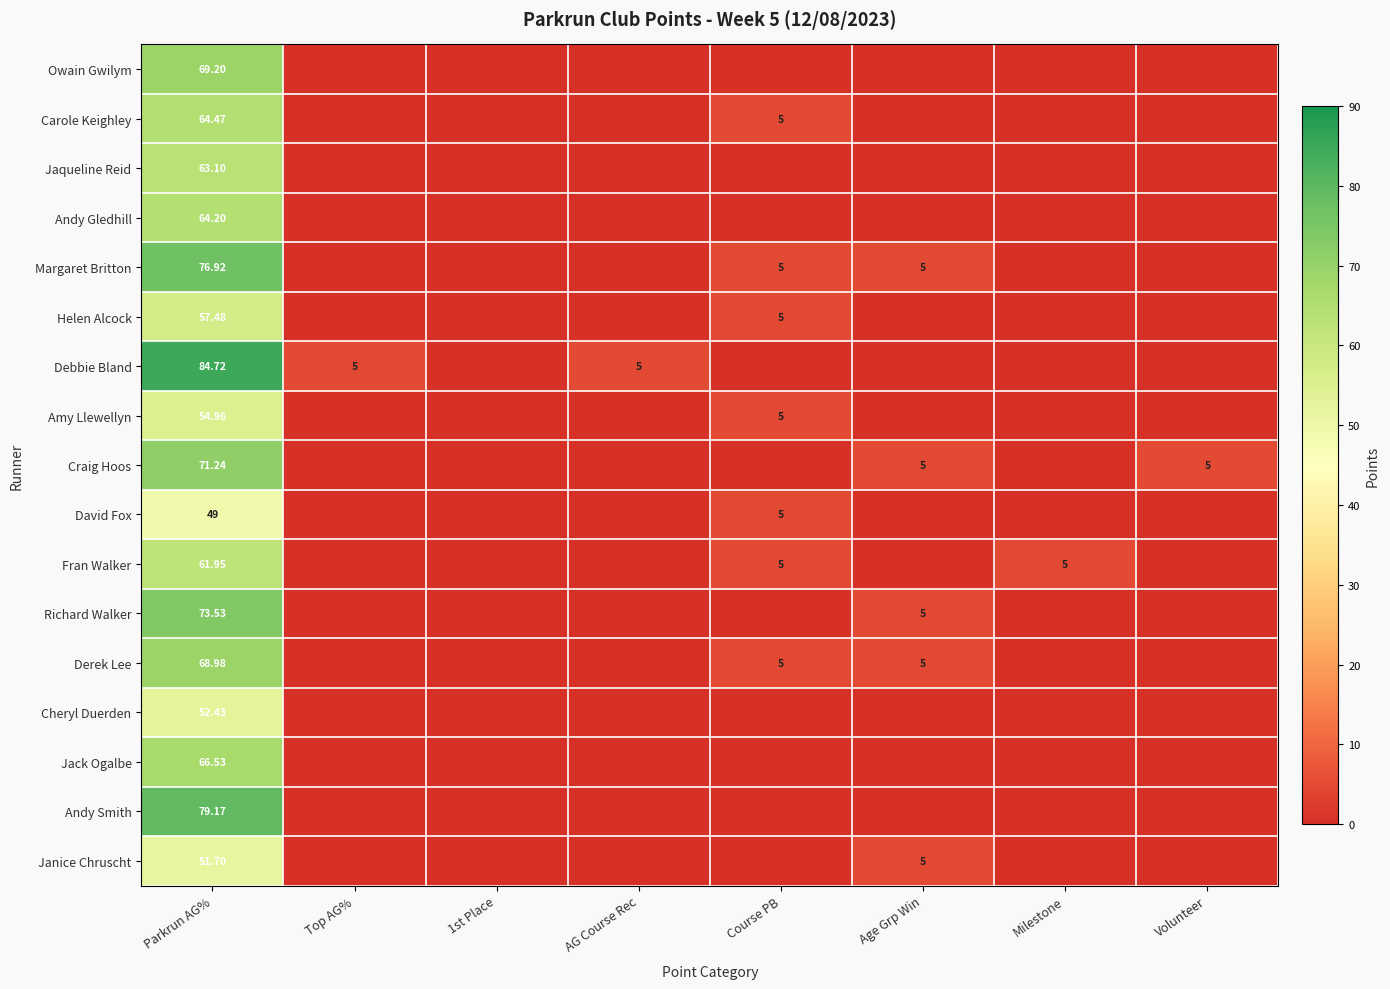

Which series has the largest total across all categories?

Debbie Bland